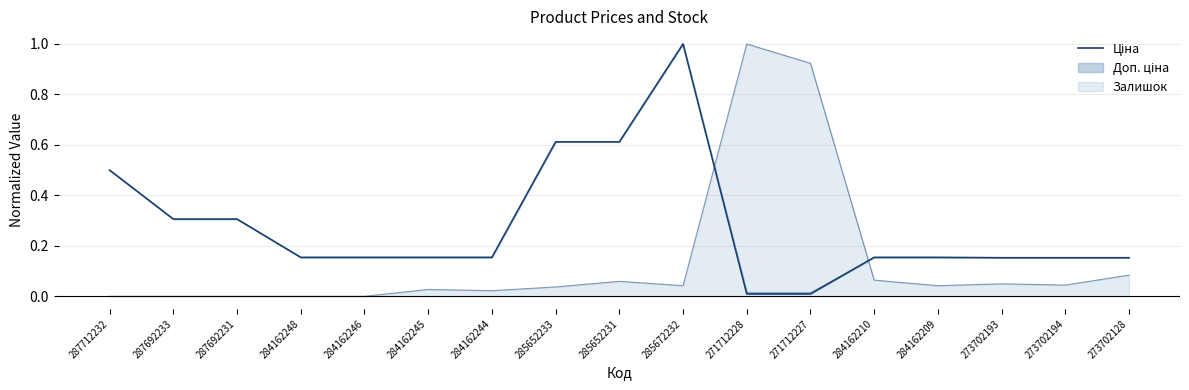

What is the greatest value displayed?

1.0